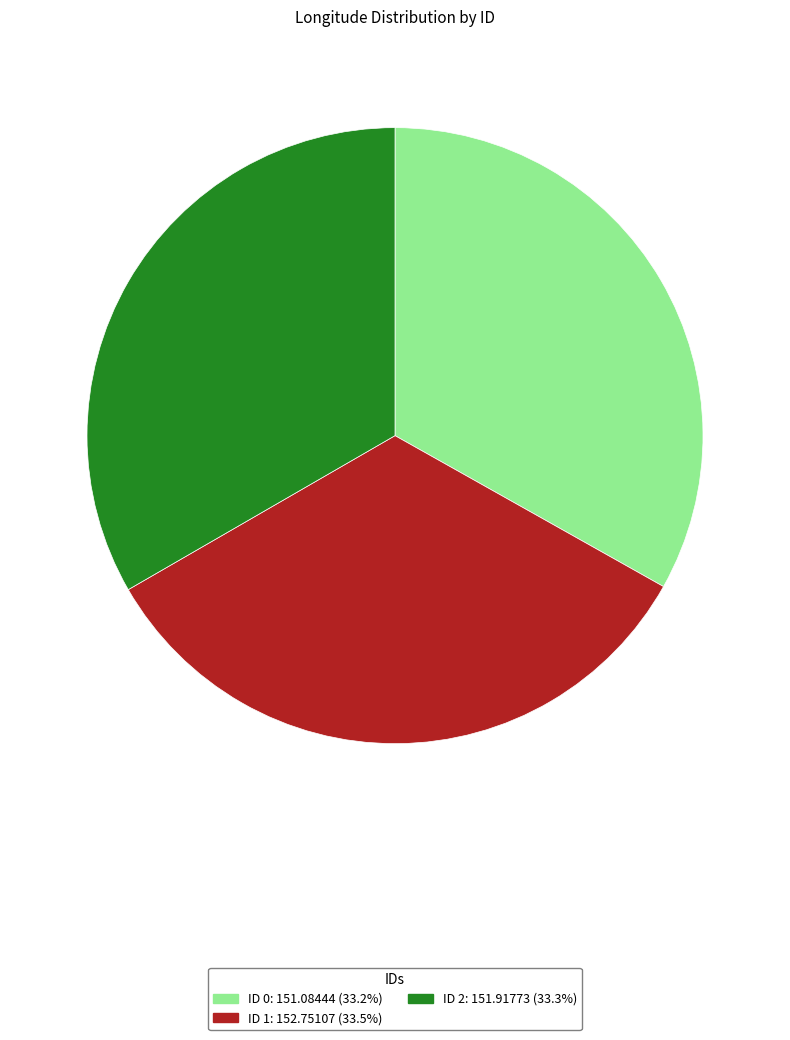

How many slices are in this pie chart?

3